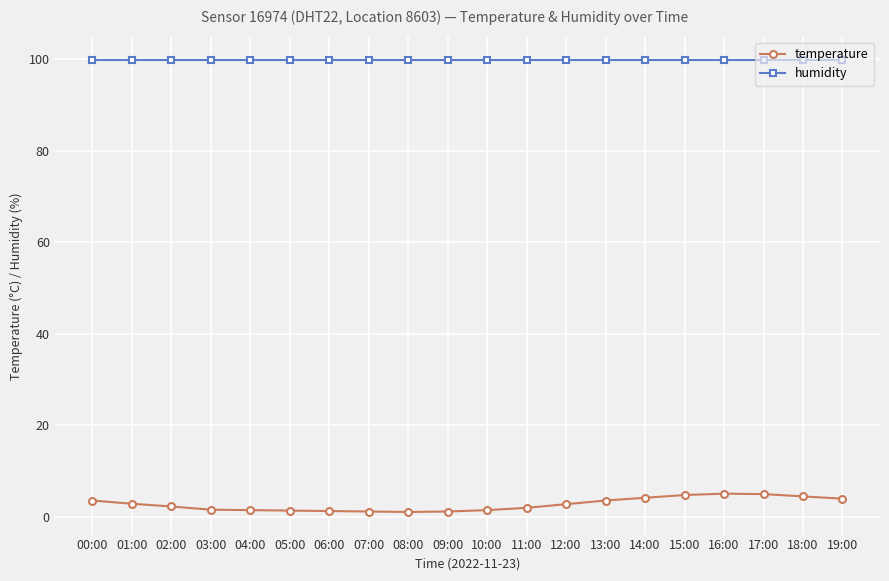

The temperature series shows 2.0 at 11:00. True or false?

True